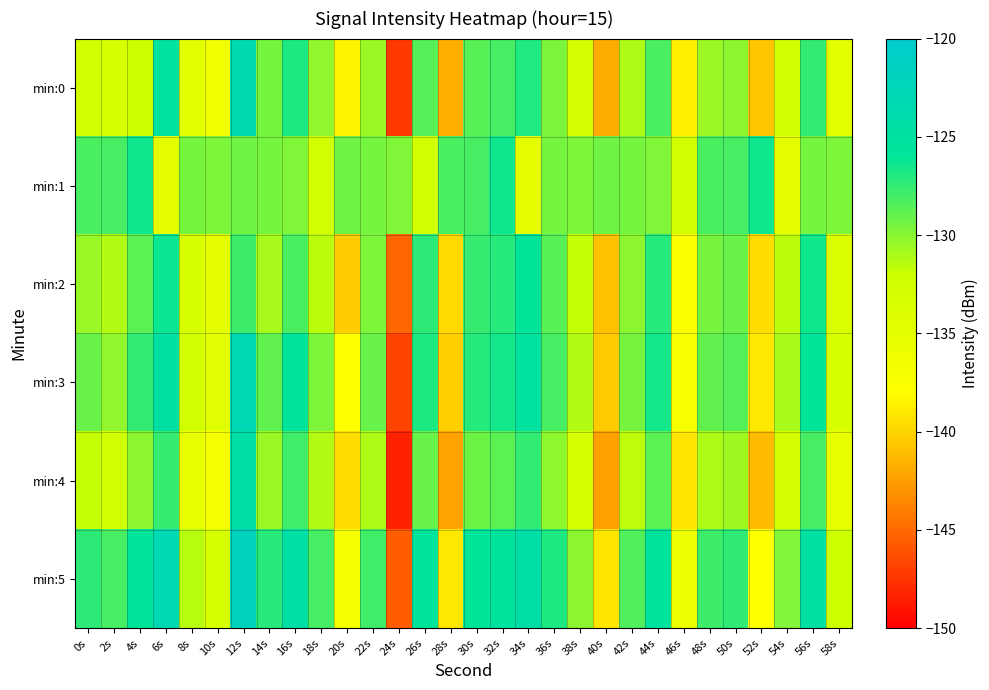

Reading right to left, transcribe all the data shown in this chart.

min:0: 58s=-134.9	56s=-127.5	54s=-132.6	52s=-140.7	50s=-130.1	48s=-130.6	46s=-138.6	44s=-128.1	42s=-131.1	40s=-141.9	38s=-132.8	36s=-129.7	34s=-127.0	32s=-128.1	30s=-128.6	28s=-141.7	26s=-128.5	24s=-147.3	22s=-130.6	20s=-138.5	18s=-130.3	16s=-126.9	14s=-129.4	12s=-123.4	10s=-136.6	8s=-134.7	6s=-125.3	4s=-132.3	2s=-133.2	0s=-132.7
min:1: 58s=-129.7	56s=-129.5	54s=-135.0	52s=-126.4	50s=-128.1	48s=-128.2	46s=-132.8	44s=-129.8	42s=-129.5	40s=-129.3	38s=-129.7	36s=-129.5	34s=-135.0	32s=-126.4	30s=-128.1	28s=-128.2	26s=-132.8	24s=-129.8	22s=-129.5	20s=-129.3	18s=-132.8	16s=-129.8	14s=-129.5	12s=-129.3	10s=-129.7	8s=-129.5	6s=-135.0	4s=-126.4	2s=-128.1	0s=-128.2
min:2: 58s=-133.9	56s=-126.5	54s=-131.5	52s=-139.6	50s=-129.1	48s=-129.5	46s=-137.6	44s=-127.1	42s=-130.1	40s=-140.9	38s=-131.8	36s=-128.6	34s=-125.9	32s=-127.1	30s=-127.6	28s=-139.8	26s=-127.3	24s=-145.2	22s=-129.7	20s=-140.3	18s=-131.5	16s=-128.2	14s=-130.9	12s=-127.8	10s=-135.1	8s=-133.4	6s=-126.3	4s=-128.7	2s=-131.2	0s=-130.5
min:3: 58s=-133.4	56s=-125.9	54s=-131.0	52s=-139.1	50s=-128.5	48s=-128.9	46s=-137.1	44s=-126.6	42s=-129.5	40s=-140.4	38s=-131.3	36s=-128.1	34s=-125.4	32s=-126.6	30s=-127.1	28s=-140.2	26s=-126.9	24s=-146.8	22s=-129.1	20s=-137.9	18s=-129.7	16s=-125.8	14s=-128.9	12s=-122.9	10s=-134.5	8s=-132.7	6s=-124.8	4s=-127.5	2s=-130.3	0s=-129.1
min:4: 58s=-135.5	56s=-128.1	54s=-133.1	52s=-141.2	50s=-130.7	48s=-131.1	46s=-139.2	44s=-128.7	42s=-131.6	40s=-142.4	38s=-133.4	36s=-130.2	34s=-127.5	32s=-128.7	30s=-129.2	28s=-142.3	26s=-129.1	24s=-148.4	22s=-131.1	20s=-139.6	18s=-131.3	16s=-127.9	14s=-130.5	12s=-124.5	10s=-137.0	8s=-135.2	6s=-127.6	4s=-130.1	2s=-132.4	0s=-131.8
min:5: 58s=-132.1	56s=-124.8	54s=-129.8	52s=-137.9	50s=-127.4	48s=-127.8	46s=-135.9	44s=-125.5	42s=-128.4	40s=-139.2	38s=-130.1	36s=-126.9	34s=-124.3	32s=-125.5	30s=-126.0	28s=-139.1	26s=-125.8	24s=-145.6	22s=-127.9	20s=-136.8	18s=-128.1	16s=-124.6	14s=-127.2	12s=-121.7	10s=-133.2	8s=-131.4	6s=-123.2	4s=-125.8	2s=-128.1	0s=-127.3